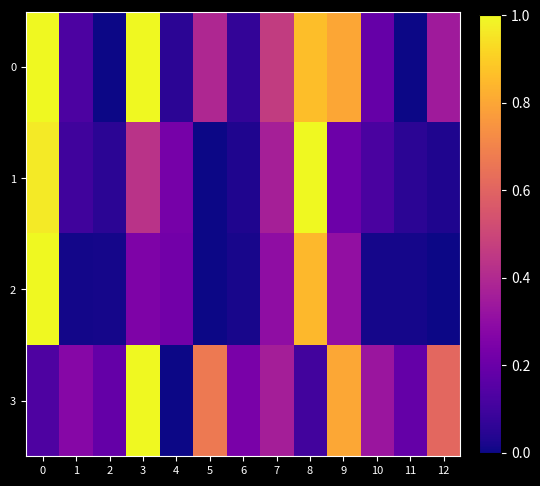

How many categories are shown in the chart?

13